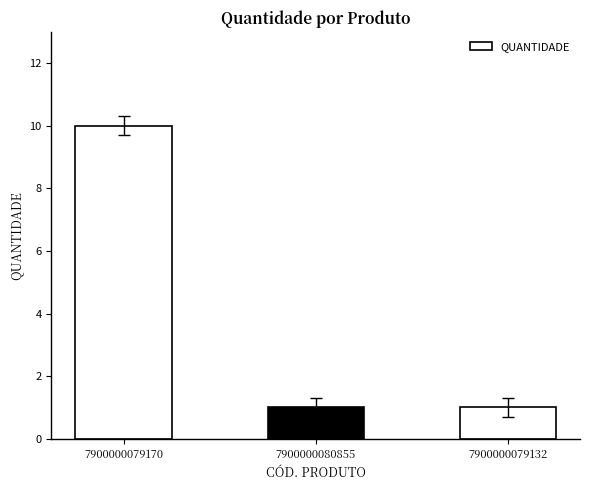

Does the chart contain stacked bars?

No